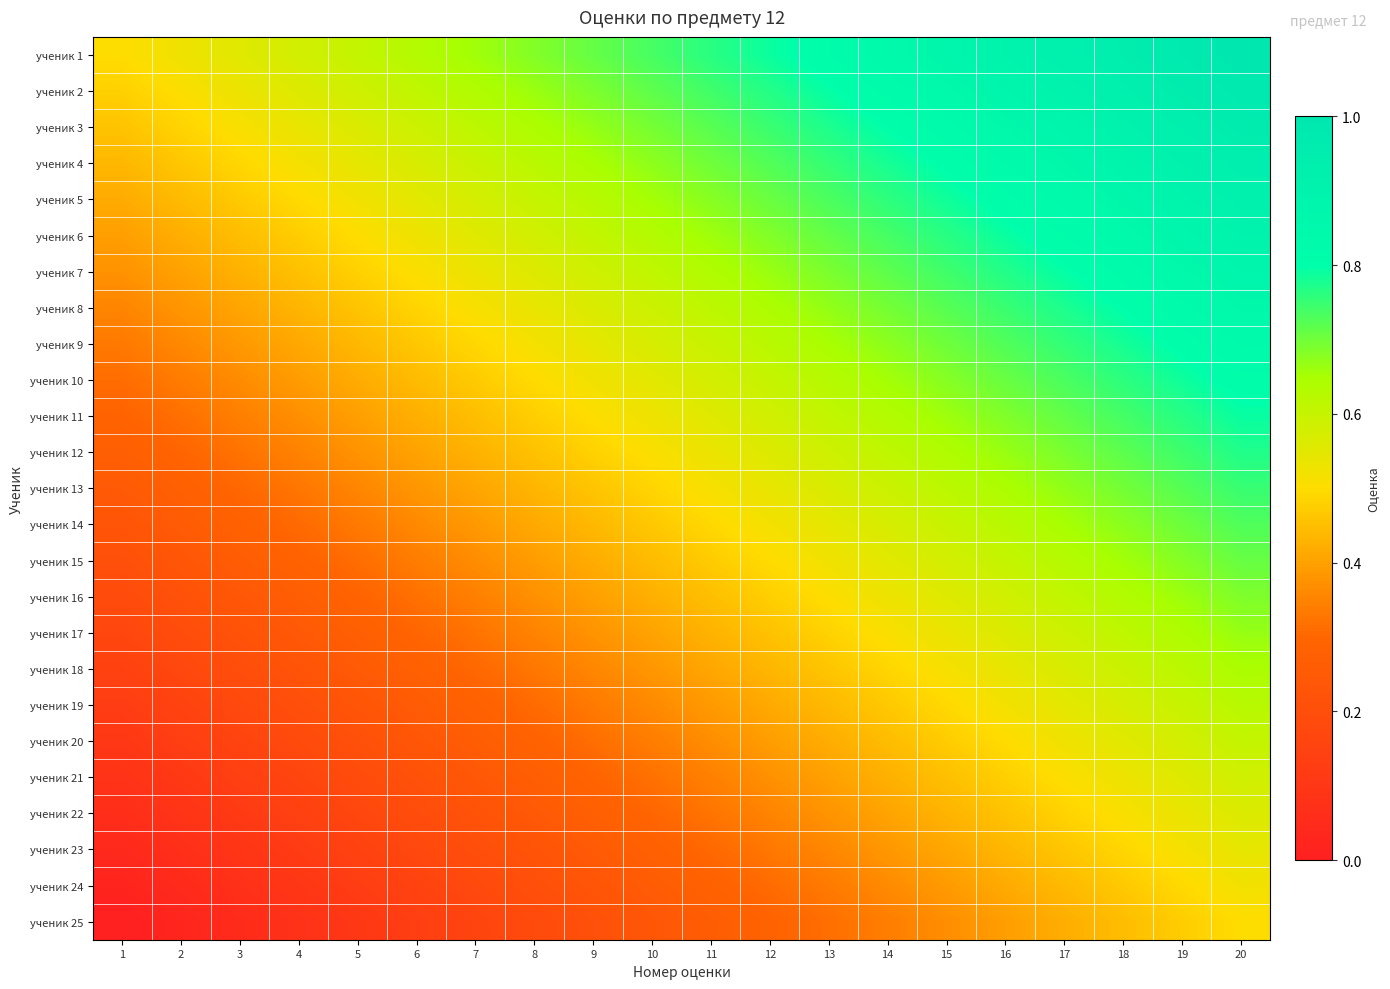

Reading right to left, transcribe all the data shown in this chart.

ученик 1: 20=1.0	19=1.0	18=0.9	17=0.9	16=0.9	15=0.9	14=0.8	13=0.8	12=0.8	11=0.8	10=0.7	9=0.7	8=0.7	7=0.7	6=0.6	5=0.6	4=0.6	3=0.6	2=0.5	1=0.5
ученик 2: 20=1.0	19=1.0	18=0.9	17=0.9	16=0.9	15=0.8	14=0.8	13=0.8	12=0.8	11=0.7	10=0.7	9=0.7	8=0.7	7=0.6	6=0.6	5=0.6	4=0.6	3=0.5	2=0.5	1=0.5
ученик 3: 20=1.0	19=0.9	18=0.9	17=0.9	16=0.9	15=0.8	14=0.8	13=0.8	12=0.7	11=0.7	10=0.7	9=0.7	8=0.6	7=0.6	6=0.6	5=0.6	4=0.5	3=0.5	2=0.5	1=0.5
ученик 4: 20=0.9	19=0.9	18=0.9	17=0.9	16=0.8	15=0.8	14=0.8	13=0.8	12=0.7	11=0.7	10=0.7	9=0.6	8=0.6	7=0.6	6=0.6	5=0.5	4=0.5	3=0.5	2=0.5	1=0.4
ученик 5: 20=0.9	19=0.9	18=0.9	17=0.8	16=0.8	15=0.8	14=0.8	13=0.7	12=0.7	11=0.7	10=0.7	9=0.6	8=0.6	7=0.6	6=0.5	5=0.5	4=0.5	3=0.5	2=0.4	1=0.4
ученик 6: 20=0.9	19=0.9	18=0.8	17=0.8	16=0.8	15=0.8	14=0.7	13=0.7	12=0.7	11=0.7	10=0.6	9=0.6	8=0.6	7=0.6	6=0.5	5=0.5	4=0.5	3=0.4	2=0.4	1=0.4
ученик 7: 20=0.9	19=0.8	18=0.8	17=0.8	16=0.8	15=0.7	14=0.7	13=0.7	12=0.7	11=0.6	10=0.6	9=0.6	8=0.6	7=0.5	6=0.5	5=0.5	4=0.5	3=0.4	2=0.4	1=0.4
ученик 8: 20=0.9	19=0.8	18=0.8	17=0.8	16=0.7	15=0.7	14=0.7	13=0.7	12=0.6	11=0.6	10=0.6	9=0.6	8=0.5	7=0.5	6=0.5	5=0.5	4=0.4	3=0.4	2=0.4	1=0.4
ученик 9: 20=0.8	19=0.8	18=0.8	17=0.8	16=0.7	15=0.7	14=0.7	13=0.6	12=0.6	11=0.6	10=0.6	9=0.5	8=0.5	7=0.5	6=0.5	5=0.4	4=0.4	3=0.4	2=0.4	1=0.3
ученик 10: 20=0.8	19=0.8	18=0.8	17=0.7	16=0.7	15=0.7	14=0.7	13=0.6	12=0.6	11=0.6	10=0.5	9=0.5	8=0.5	7=0.5	6=0.4	5=0.4	4=0.4	3=0.4	2=0.3	1=0.3
ученик 11: 20=0.8	19=0.8	18=0.7	17=0.7	16=0.7	15=0.7	14=0.6	13=0.6	12=0.6	11=0.6	10=0.5	9=0.5	8=0.5	7=0.4	6=0.4	5=0.4	4=0.4	3=0.3	2=0.3	1=0.3
ученик 12: 20=0.8	19=0.7	18=0.7	17=0.7	16=0.7	15=0.6	14=0.6	13=0.6	12=0.6	11=0.5	10=0.5	9=0.5	8=0.5	7=0.4	6=0.4	5=0.4	4=0.3	3=0.3	2=0.3	1=0.3
ученик 13: 20=0.8	19=0.7	18=0.7	17=0.7	16=0.6	15=0.6	14=0.6	13=0.6	12=0.5	11=0.5	10=0.5	9=0.5	8=0.4	7=0.4	6=0.4	5=0.4	4=0.3	3=0.3	2=0.3	1=0.2
ученик 14: 20=0.7	19=0.7	18=0.7	17=0.7	16=0.6	15=0.6	14=0.6	13=0.5	12=0.5	11=0.5	10=0.5	9=0.4	8=0.4	7=0.4	6=0.4	5=0.3	4=0.3	3=0.3	2=0.3	1=0.2
ученик 15: 20=0.7	19=0.7	18=0.7	17=0.6	16=0.6	15=0.6	14=0.6	13=0.5	12=0.5	11=0.5	10=0.4	9=0.4	8=0.4	7=0.4	6=0.3	5=0.3	4=0.3	3=0.3	2=0.2	1=0.2
ученик 16: 20=0.7	19=0.7	18=0.6	17=0.6	16=0.6	15=0.6	14=0.5	13=0.5	12=0.5	11=0.5	10=0.4	9=0.4	8=0.4	7=0.3	6=0.3	5=0.3	4=0.3	3=0.2	2=0.2	1=0.2
ученик 17: 20=0.7	19=0.6	18=0.6	17=0.6	16=0.6	15=0.5	14=0.5	13=0.5	12=0.5	11=0.4	10=0.4	9=0.4	8=0.4	7=0.3	6=0.3	5=0.3	4=0.2	3=0.2	2=0.2	1=0.2
ученик 18: 20=0.6	19=0.6	18=0.6	17=0.6	16=0.5	15=0.5	14=0.5	13=0.5	12=0.4	11=0.4	10=0.4	9=0.4	8=0.3	7=0.3	6=0.3	5=0.3	4=0.2	3=0.2	2=0.2	1=0.1
ученик 19: 20=0.6	19=0.6	18=0.6	17=0.5	16=0.5	15=0.5	14=0.5	13=0.4	12=0.4	11=0.4	10=0.4	9=0.3	8=0.3	7=0.3	6=0.3	5=0.2	4=0.2	3=0.2	2=0.2	1=0.1
ученик 20: 20=0.6	19=0.6	18=0.6	17=0.5	16=0.5	15=0.5	14=0.4	13=0.4	12=0.4	11=0.4	10=0.3	9=0.3	8=0.3	7=0.3	6=0.2	5=0.2	4=0.2	3=0.2	2=0.1	1=0.1
ученик 21: 20=0.6	19=0.6	18=0.5	17=0.5	16=0.5	15=0.5	14=0.4	13=0.4	12=0.4	11=0.3	10=0.3	9=0.3	8=0.3	7=0.2	6=0.2	5=0.2	4=0.2	3=0.1	2=0.1	1=0.1
ученик 22: 20=0.6	19=0.5	18=0.5	17=0.5	16=0.5	15=0.4	14=0.4	13=0.4	12=0.4	11=0.3	10=0.3	9=0.3	8=0.2	7=0.2	6=0.2	5=0.2	4=0.1	3=0.1	2=0.1	1=0.1
ученик 23: 20=0.5	19=0.5	18=0.5	17=0.5	16=0.4	15=0.4	14=0.4	13=0.4	12=0.3	11=0.3	10=0.3	9=0.3	8=0.2	7=0.2	6=0.2	5=0.1	4=0.1	3=0.1	2=0.1	1=0.0
ученик 24: 20=0.5	19=0.5	18=0.5	17=0.4	16=0.4	15=0.4	14=0.4	13=0.3	12=0.3	11=0.3	10=0.3	9=0.2	8=0.2	7=0.2	6=0.2	5=0.1	4=0.1	3=0.1	2=0.0	1=0.0
ученик 25: 20=0.5	19=0.5	18=0.4	17=0.4	16=0.4	15=0.4	14=0.3	13=0.3	12=0.3	11=0.3	10=0.2	9=0.2	8=0.2	7=0.2	6=0.1	5=0.1	4=0.1	3=0.1	2=0.0	1=0.0